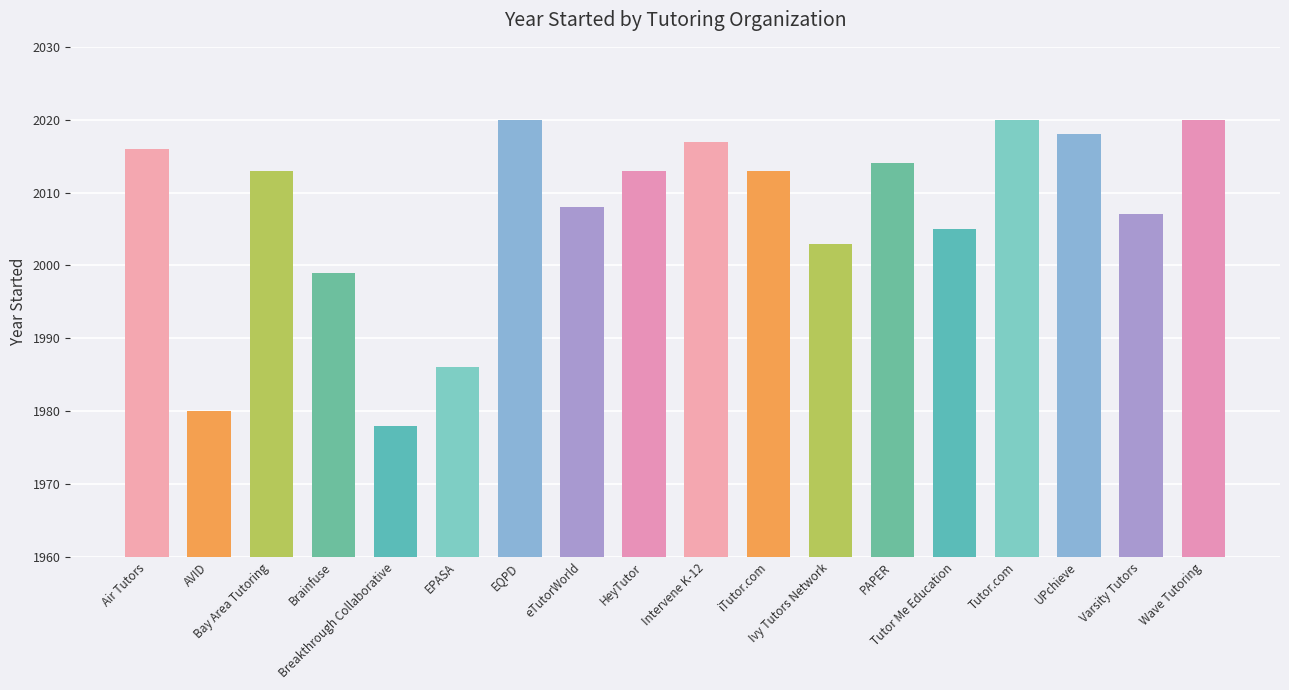

The chart shows a value of 1999 at Brainfuse. True or false?

True